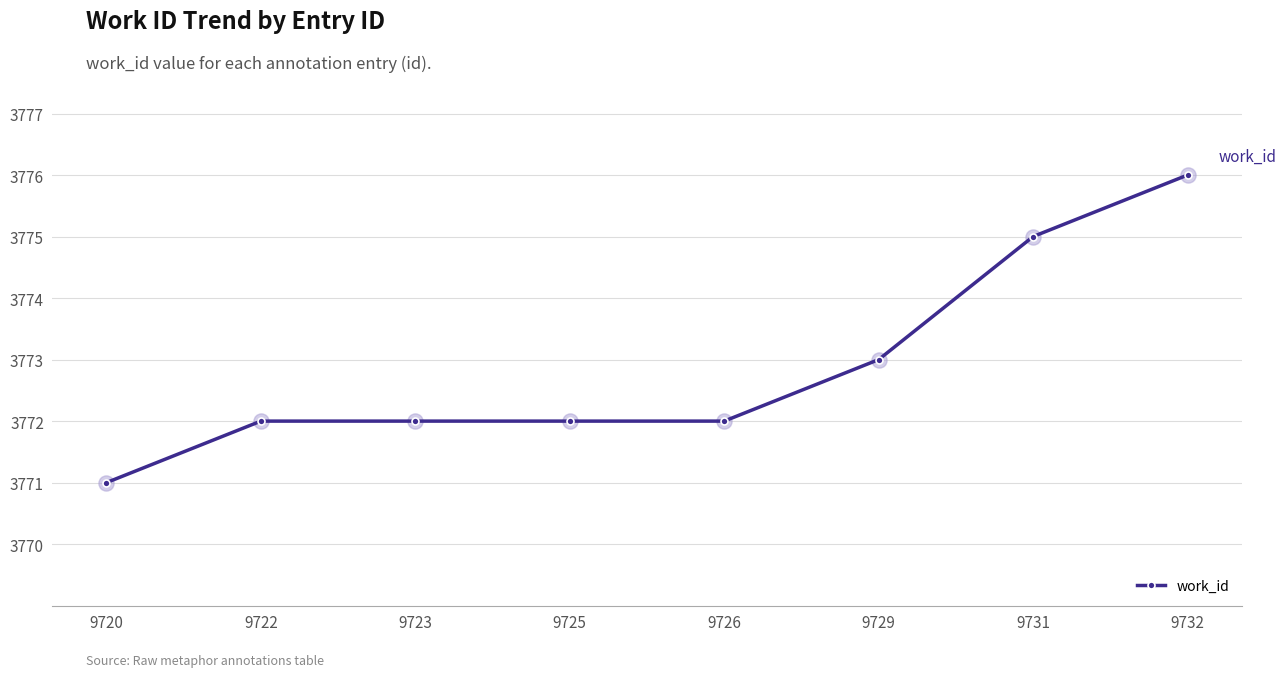

Between 9723 and 9731, which is larger?

9731